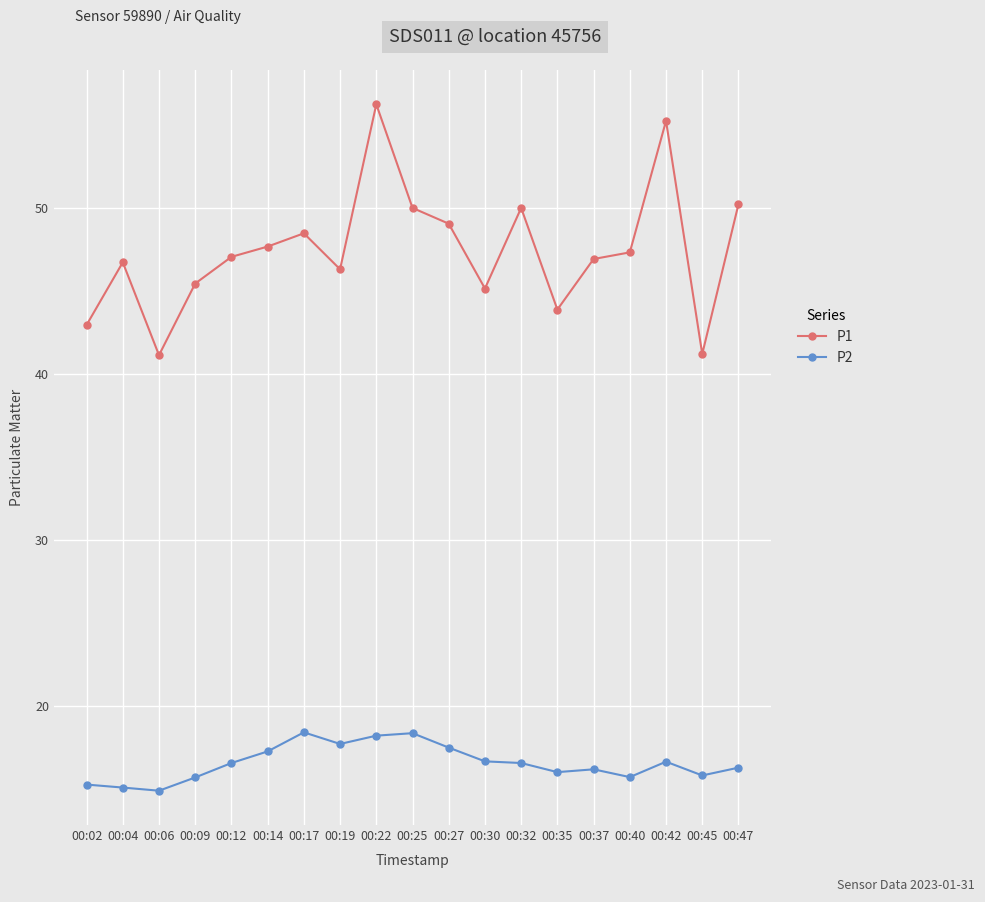

Rank the series at 00:06 from lowest to highest value.

P2, P1